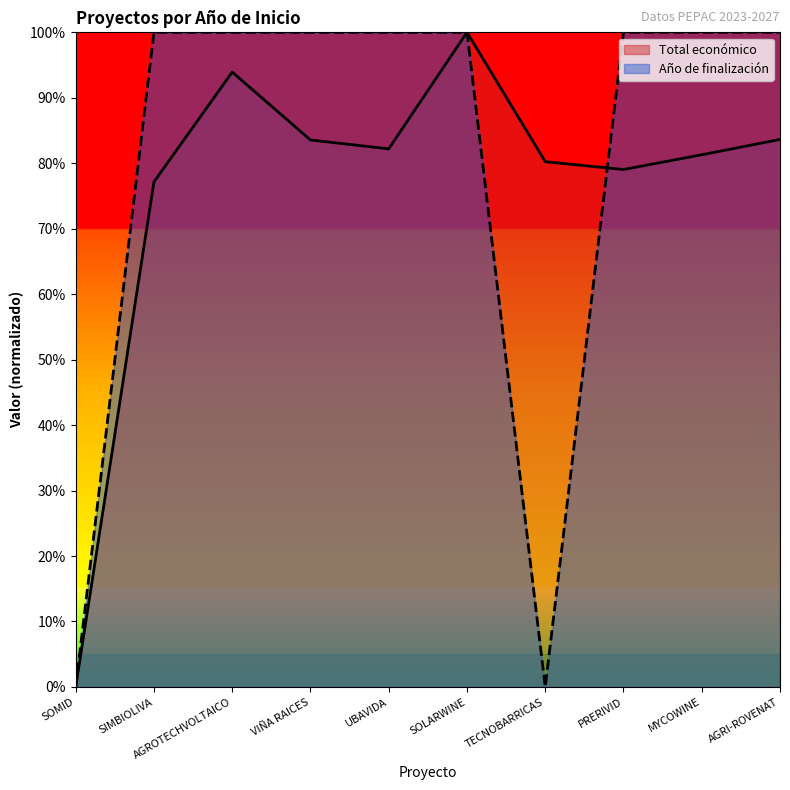

What is the spread (max minus min) of values at PRERIVID?

0.2